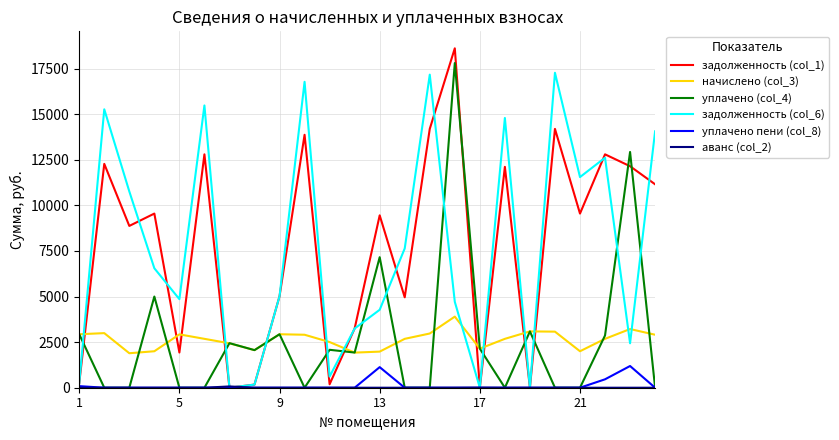

Which series ends up on top after the final intersection of начислено (col_3) and задолженность (col_1)?

задолженность (col_1)